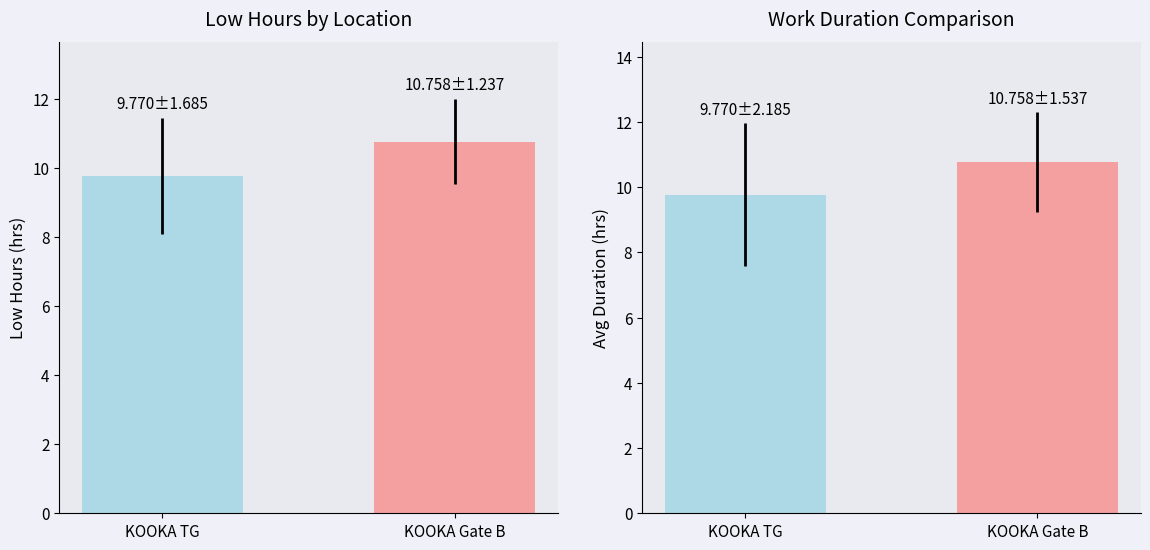

Which series has the largest total across all categories?

Low Hours